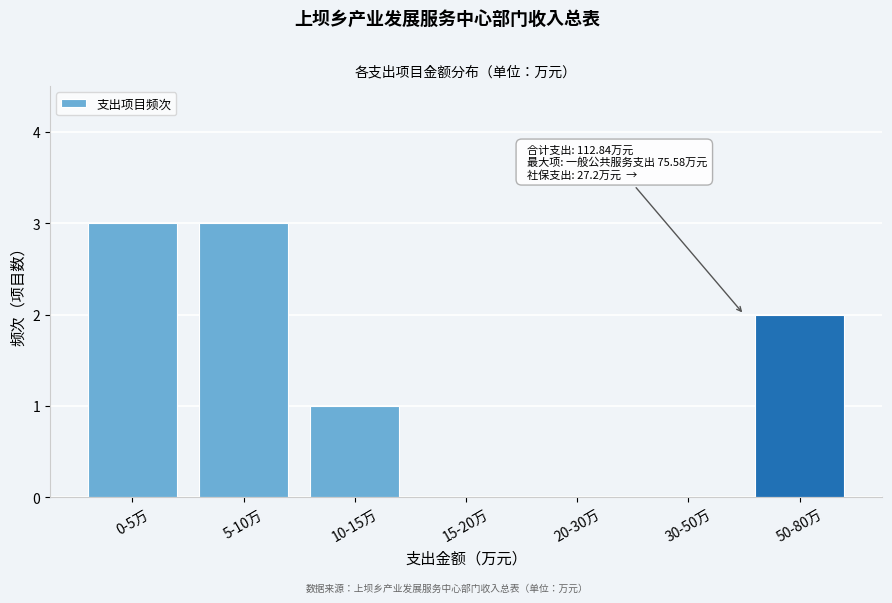

Reading left to right, transcribe all the data shown in this chart.

0-5万=3	5-10万=3	10-15万=1	15-20万=0	20-30万=0	30-50万=0	50-80万=2